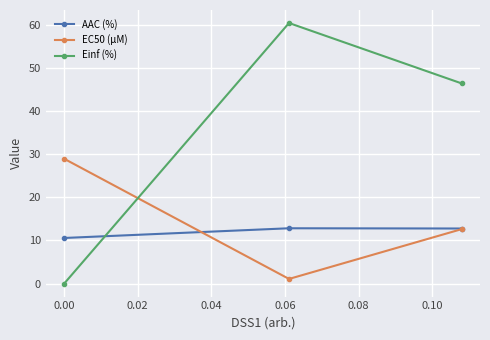

What is the value of the Einf (%) point at the 3rd from the left?

46.4